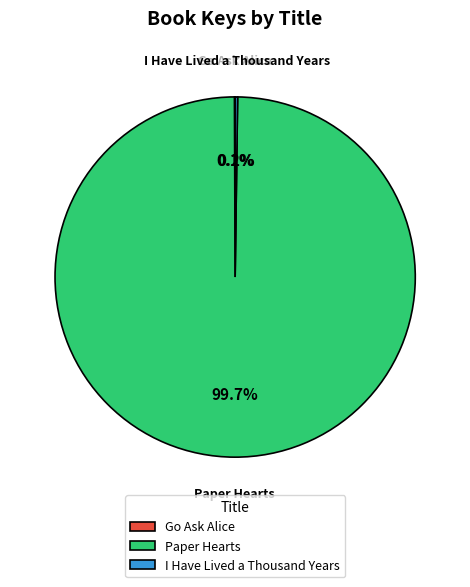

Which slice is the largest?

Paper Hearts